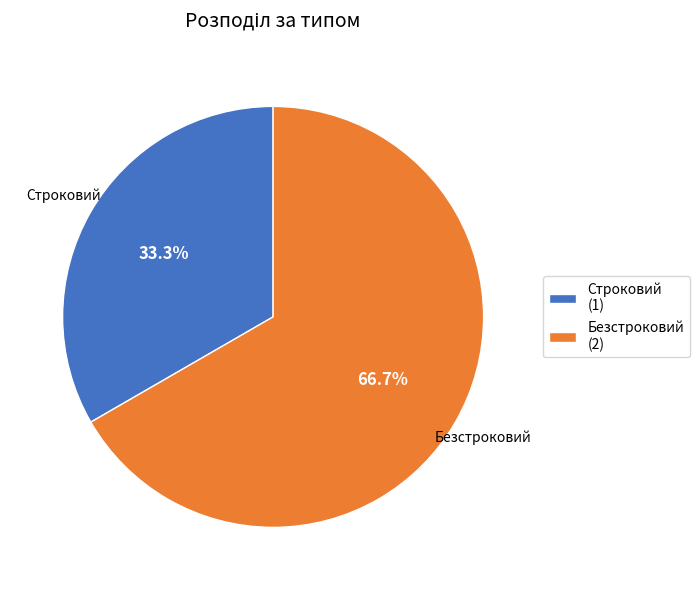

Which has a higher value, Безстроковий or Строковий?

Безстроковий